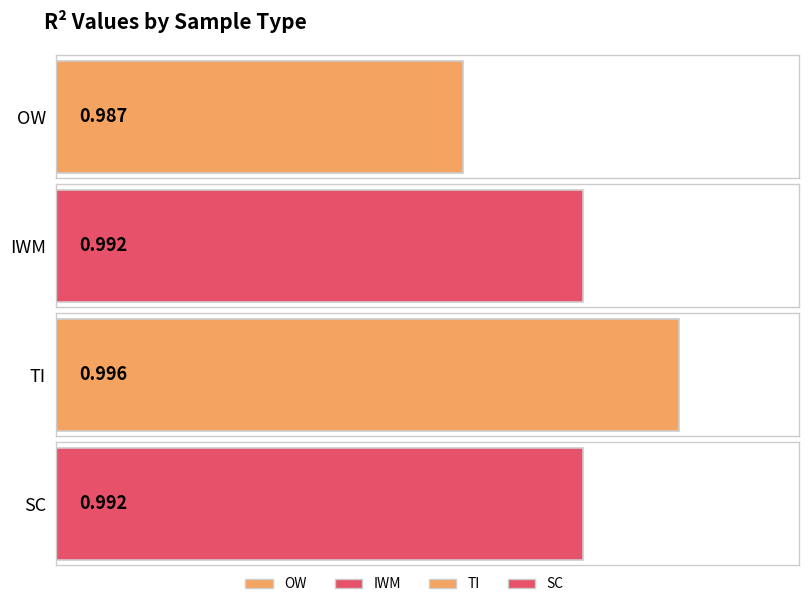

What value does the data have at IWM?

1.0